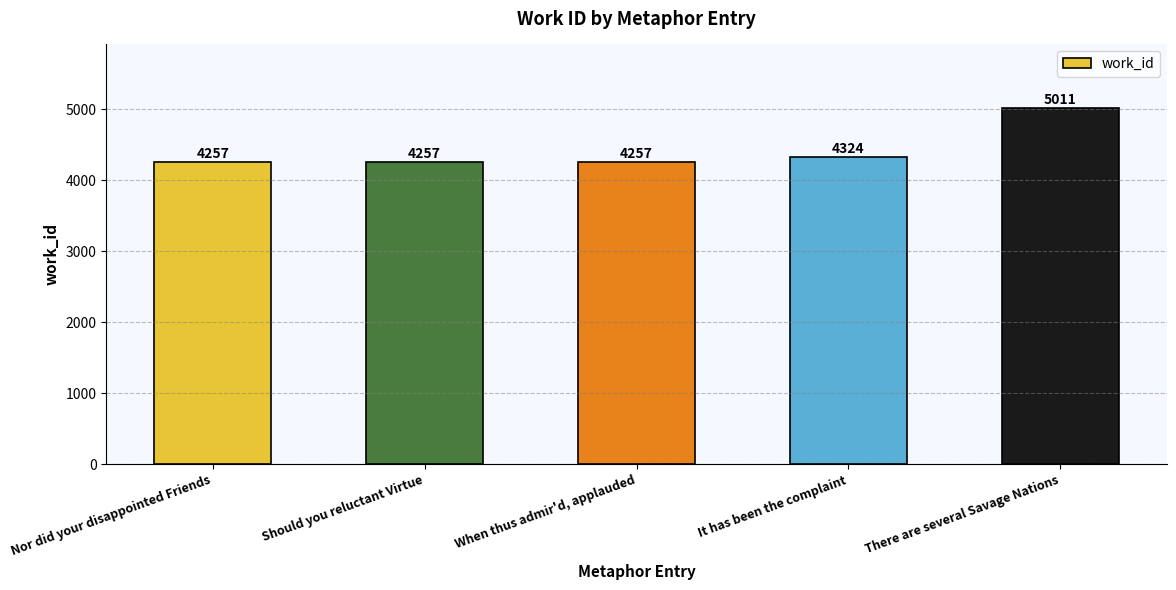

Between It has been the complaint and Nor did your disappointed Friends, which is larger?

It has been the complaint